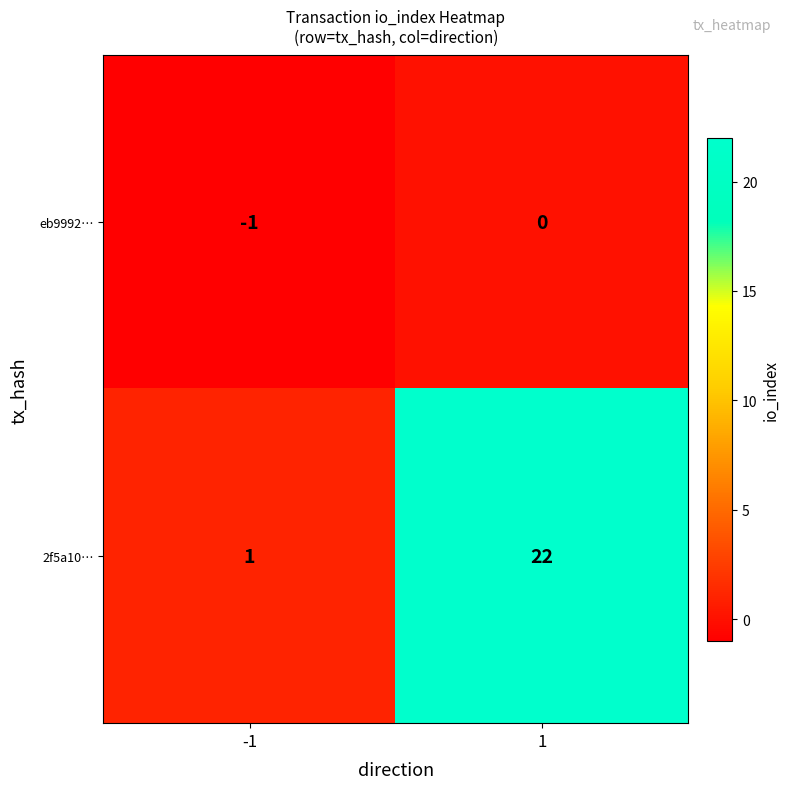

At -1, list the series in order from smallest to largest.

eb9992…, 2f5a10…